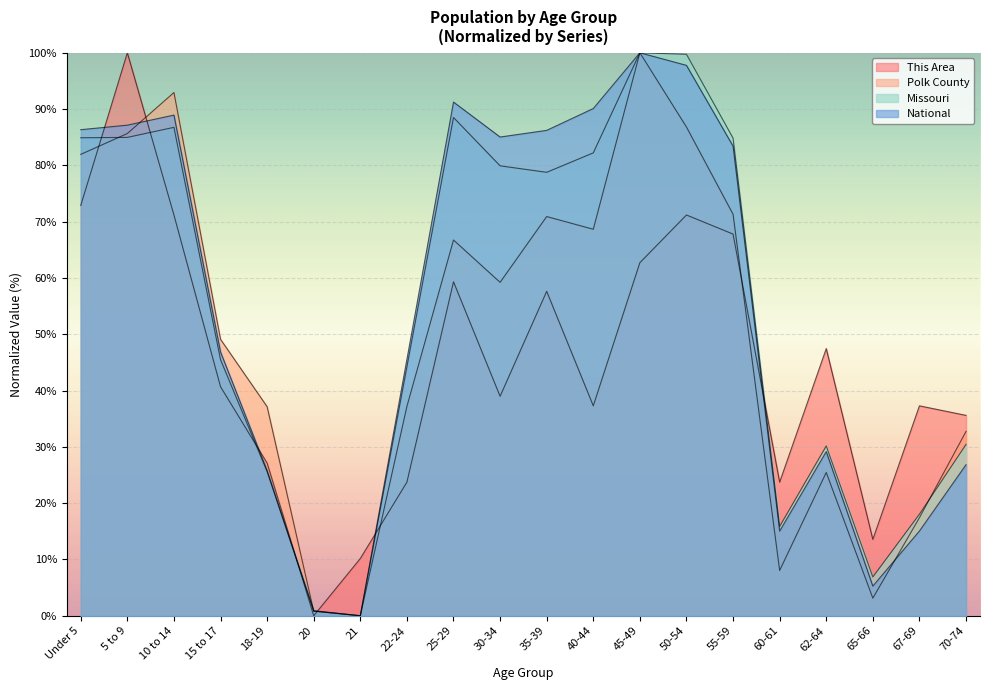

Reading right to left, what are all the values shown in this chart?

This Area: 35.6	37.3	13.6	47.5	23.7	67.8	71.2	62.7	37.3	57.6	39.0	59.3	23.7	10.2	0.0	27.1	40.7	71.2	100.0	72.9
Polk County: 32.7	17.4	3.1	25.4	8.0	71.3	86.8	100.0	68.7	70.9	59.2	66.7	37.2	0.0	0.8	37.1	49.1	92.9	85.7	82.0
Missouri: 30.4	18.0	6.9	30.2	15.9	84.8	99.7	100.0	82.2	78.8	79.9	88.5	44.2	0.0	0.8	25.6	45.5	86.8	85.0	84.9
National: 26.8	15.0	5.3	29.1	15.0	83.4	97.8	100.0	90.1	86.2	85.0	91.2	45.5	0.0	0.9	25.8	46.9	88.9	87.1	86.3